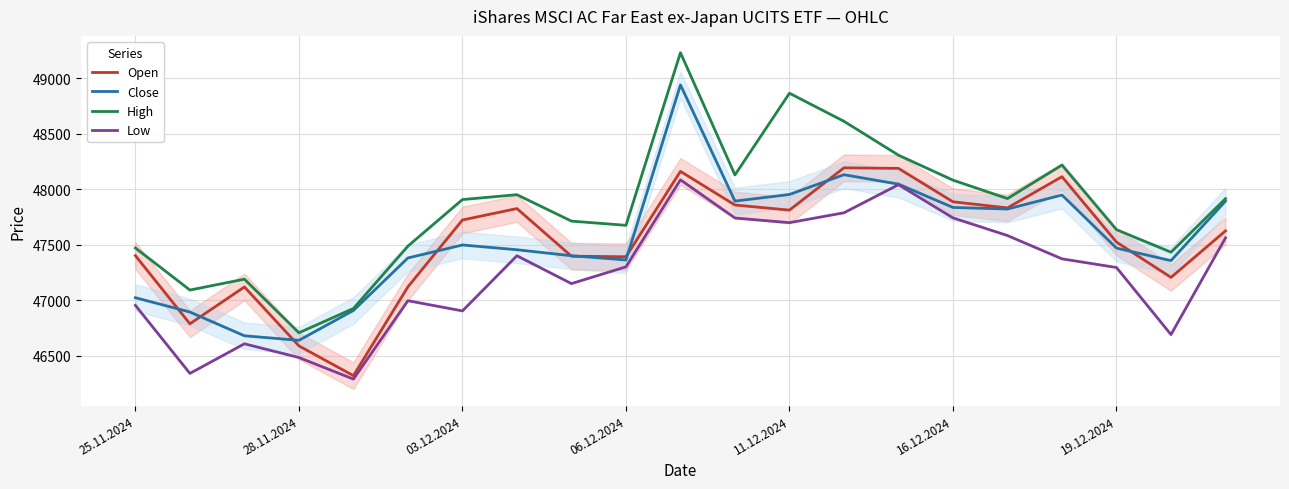

Is it true that Open equals 47526 at 19.12.2024?

True